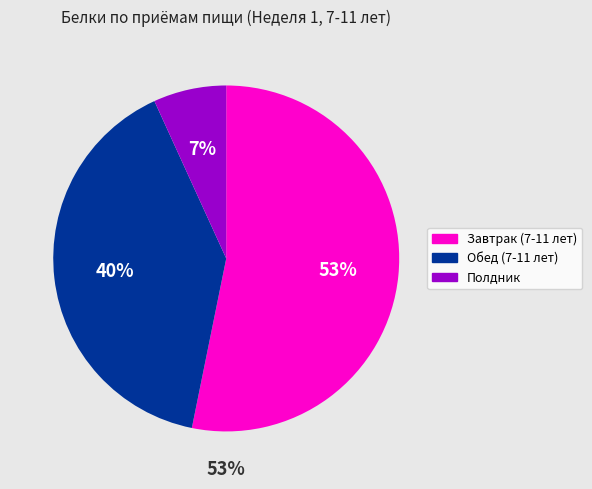

What is the total percentage of Полдник and Обед (7-11 лет)?

46.8%